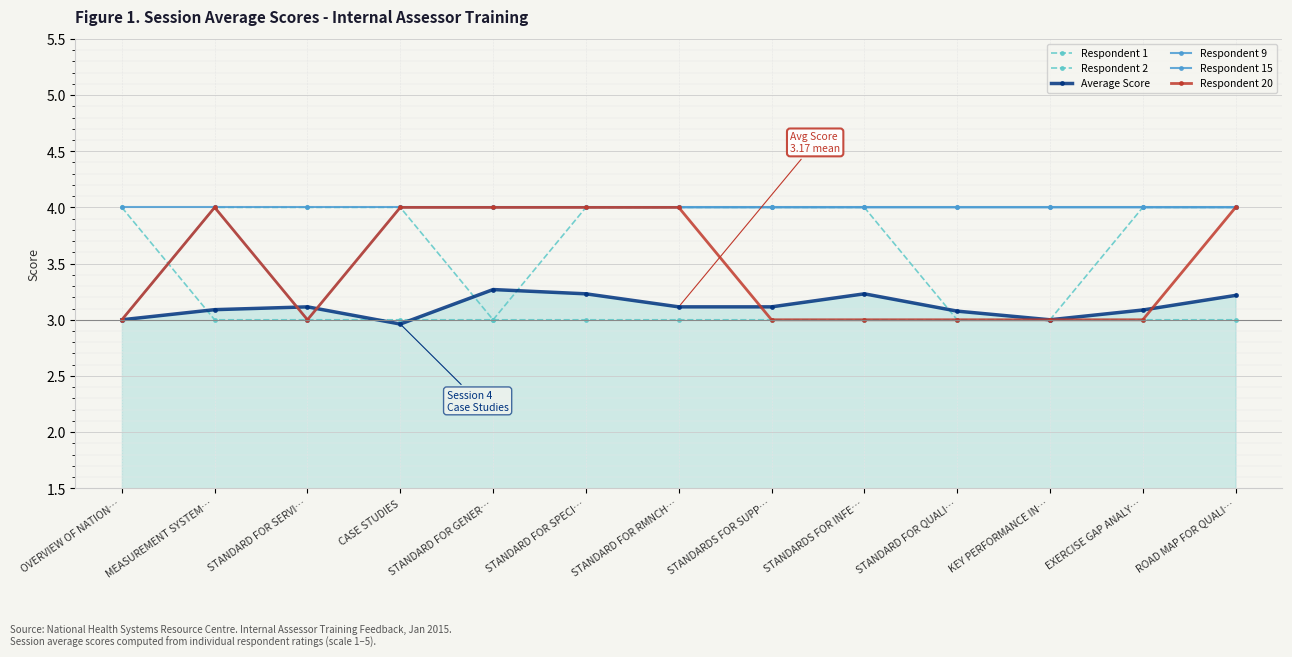

What is the label of the 3rd point from the right?

KEY PERFORMANCE IN…